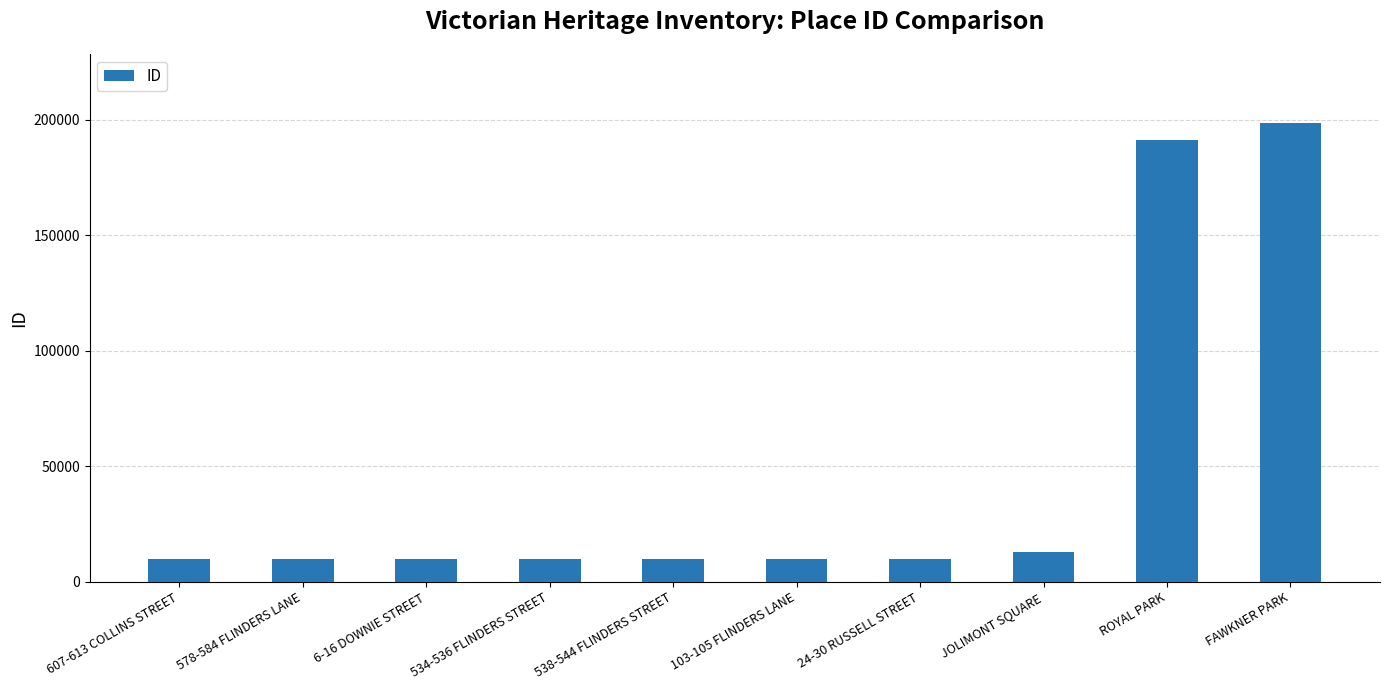

How many data points are less than 9842?

5